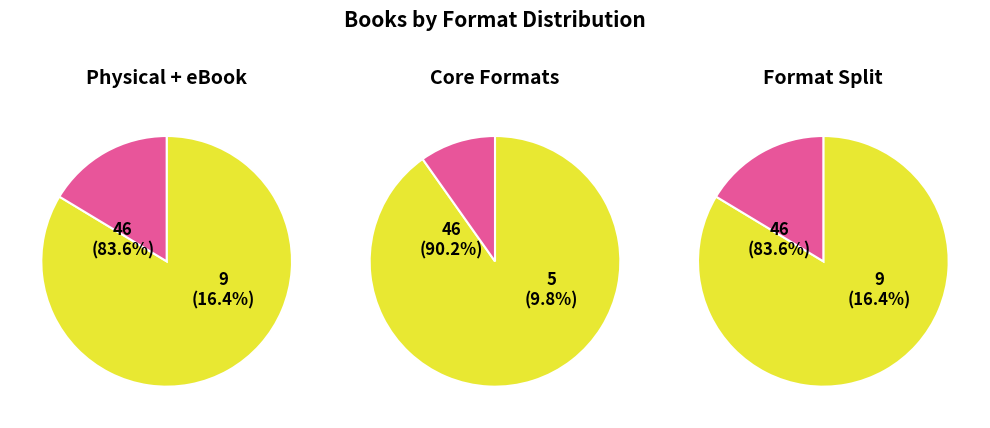

Which category has the biggest portion of the pie?

eBook